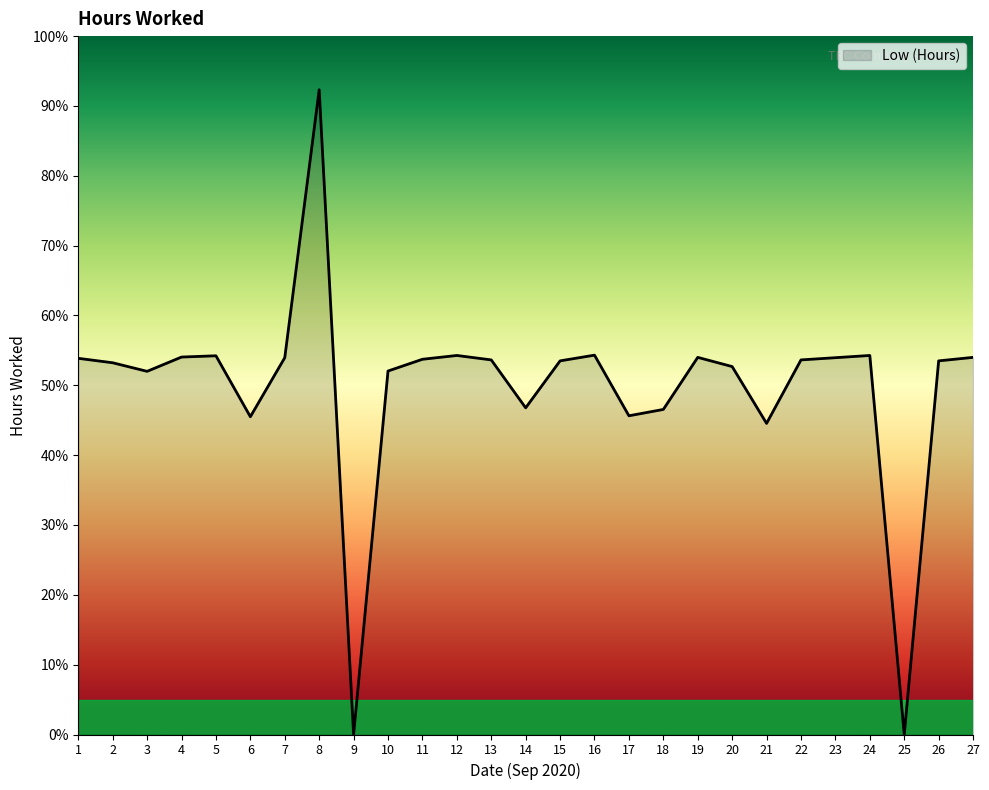

What is the difference between the values at 5 and 3?

2.2